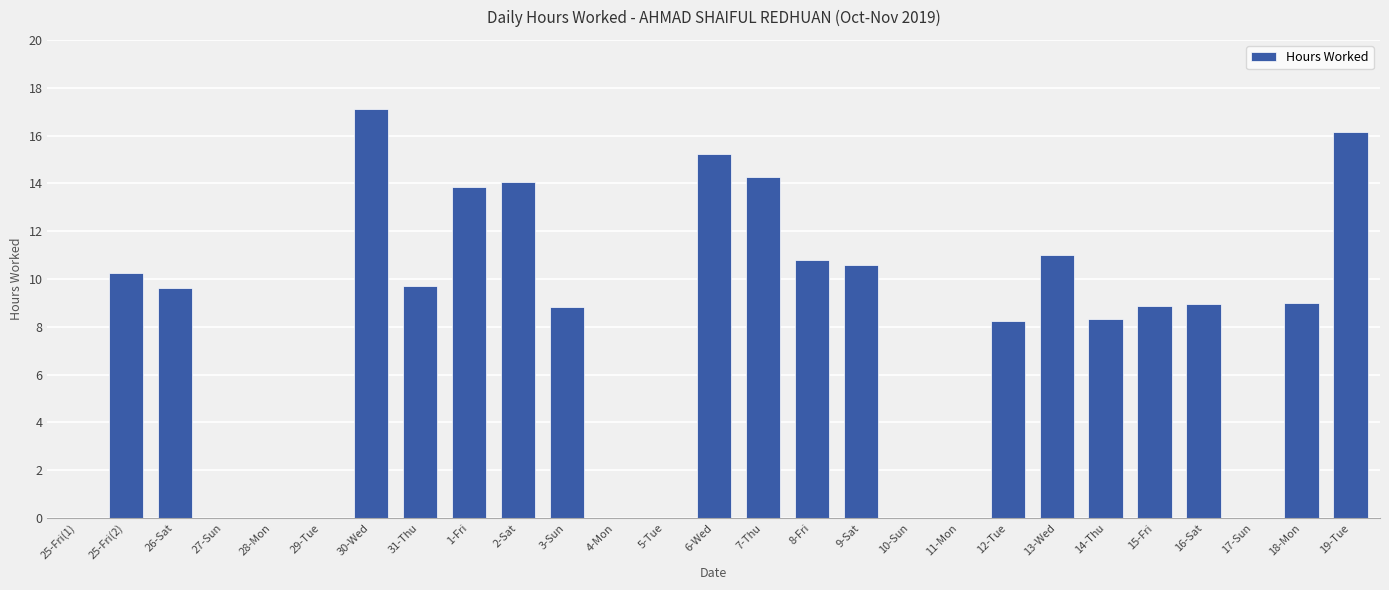

Read the value at 9-Sat.

10.6